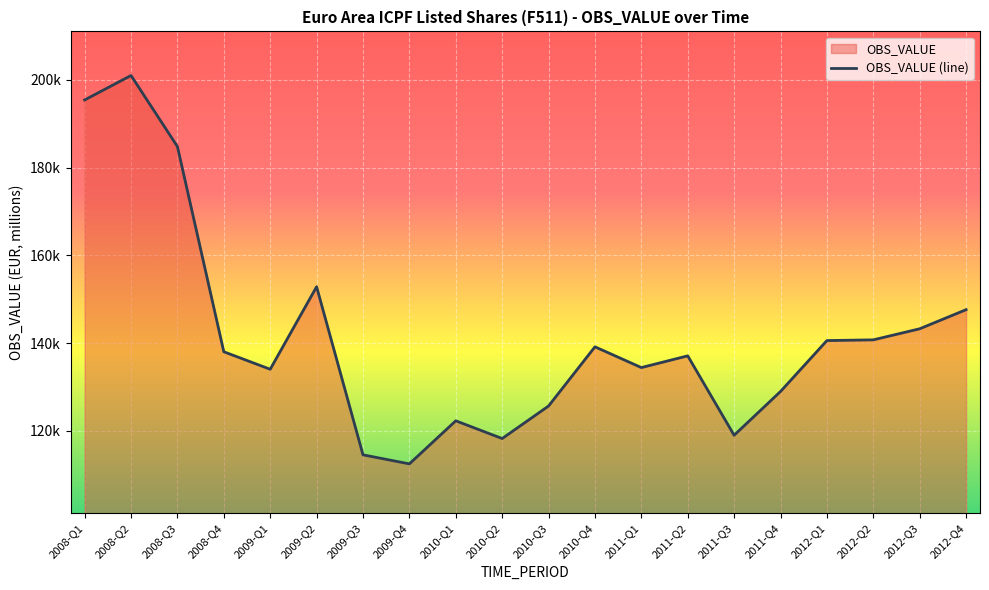

The value at 2009-Q1 is 134044.2. True or false?

True